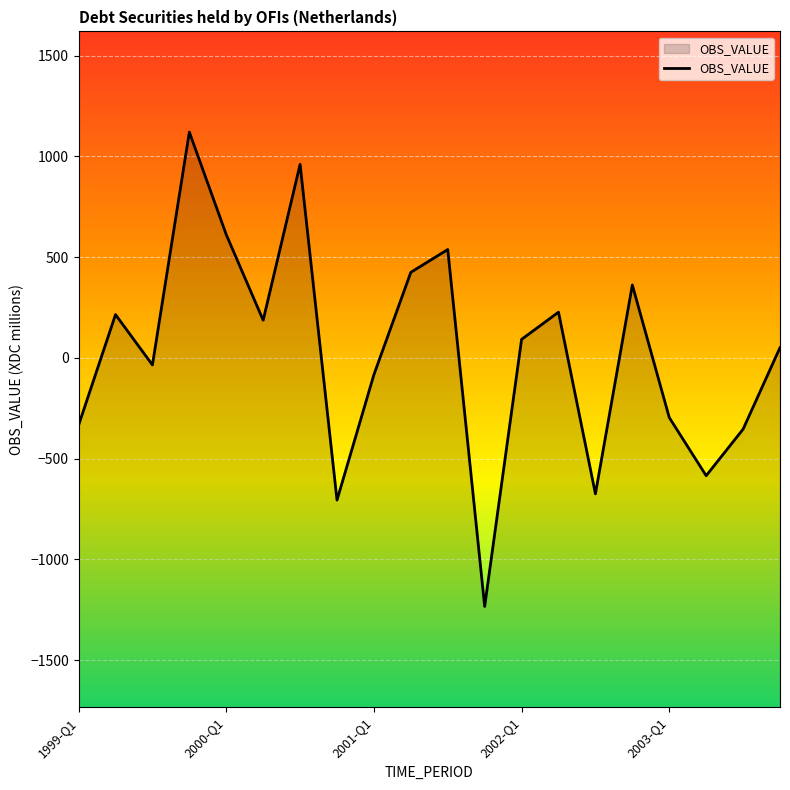

What is the greatest value displayed?

1121